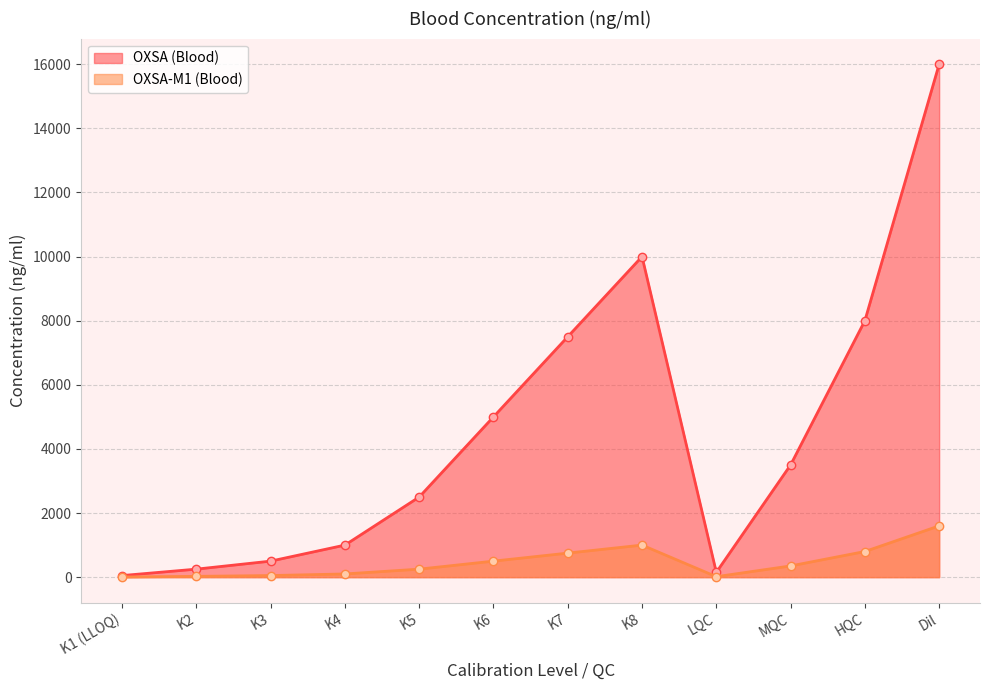

The OXSA-M1 (Blood) series shows 2346 at Dil. True or false?

False